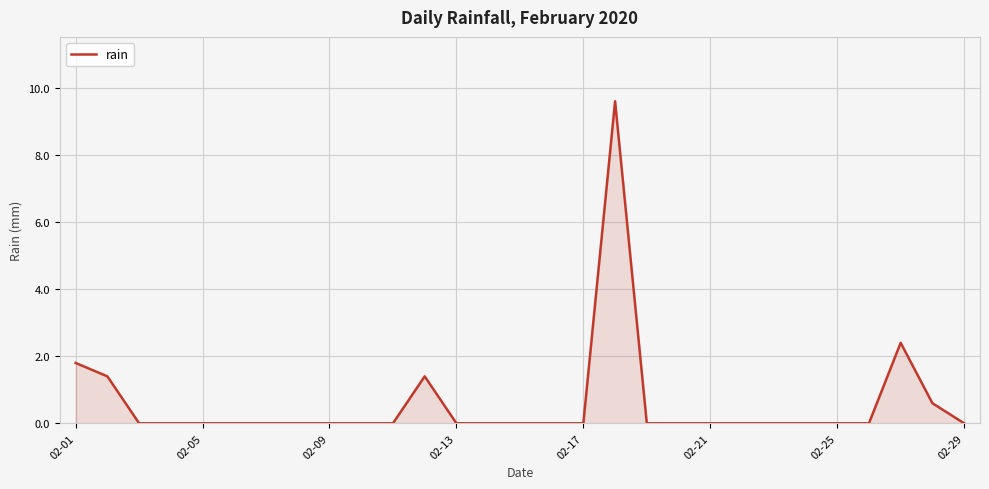

What is the greatest value displayed?

9.6